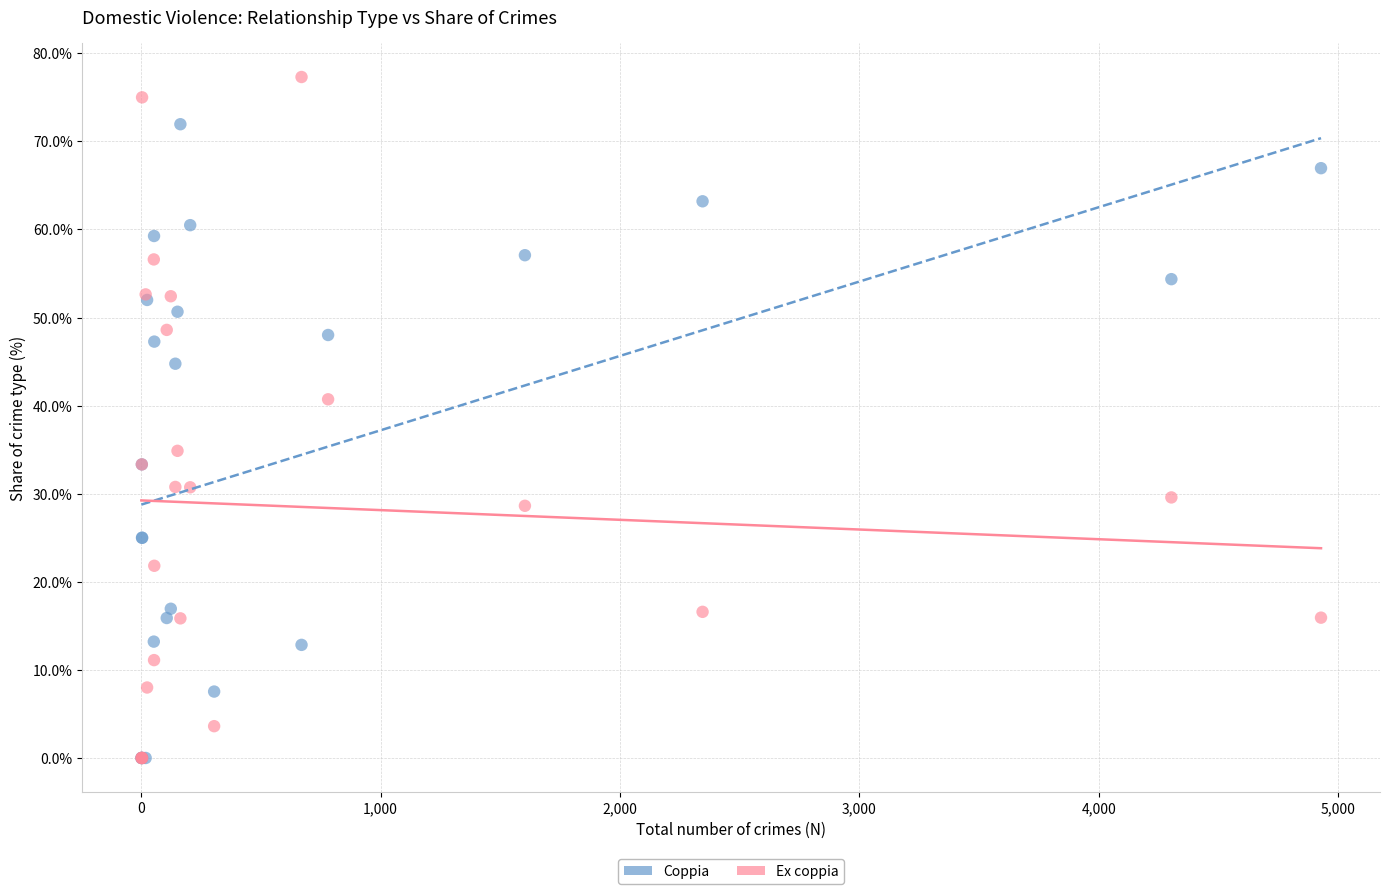

Which series has the widest spread of Y values?

Ex coppia